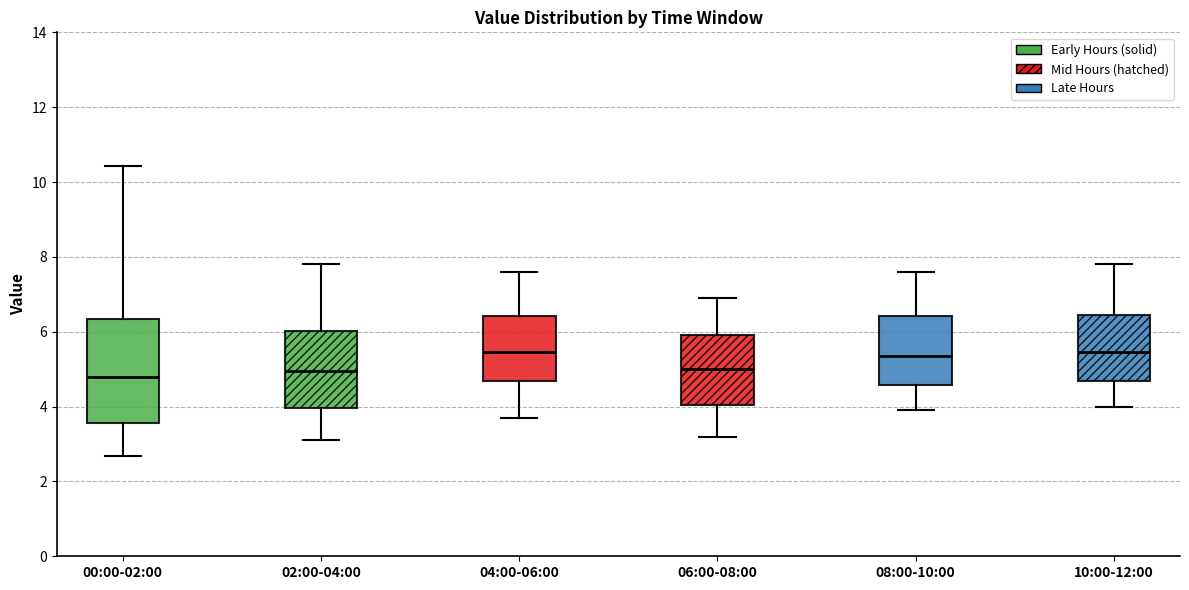

Comparing the boxes themselves (not the whiskers), which one is the tallest?

00:00-02:00